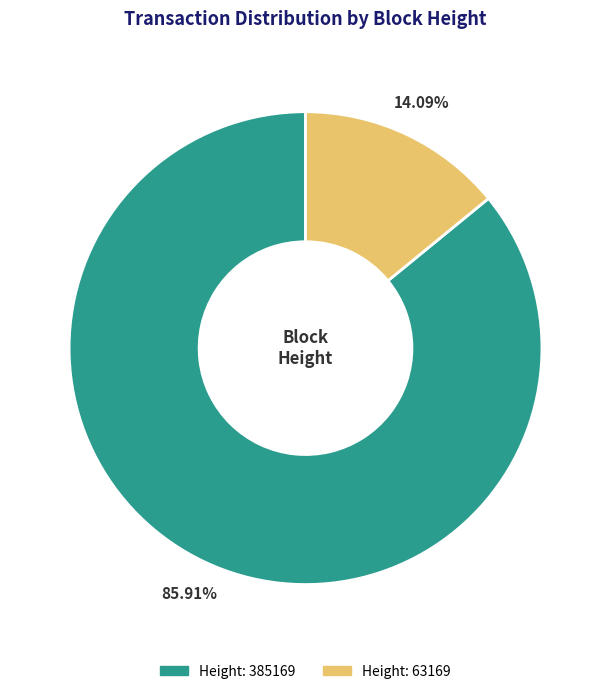

Count the number of slices in the pie.

2